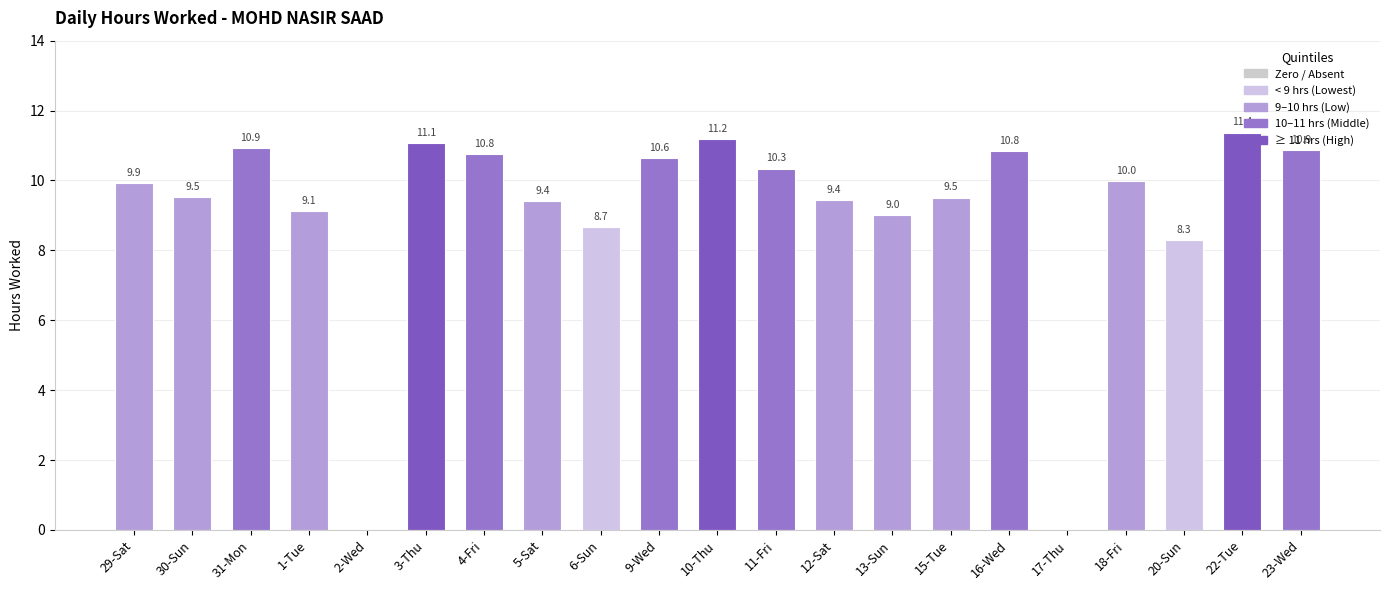

True or false: the data shows 2.2 at 5-Sat.

False